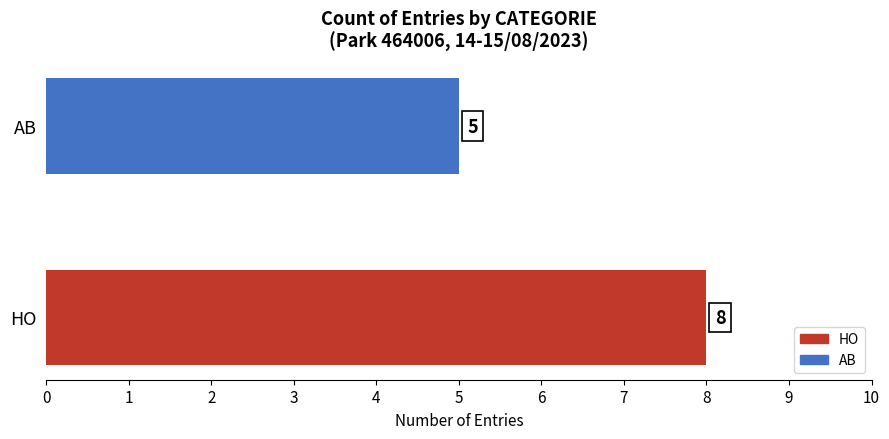

Rank the categories by value from lowest to highest.

AB, HO